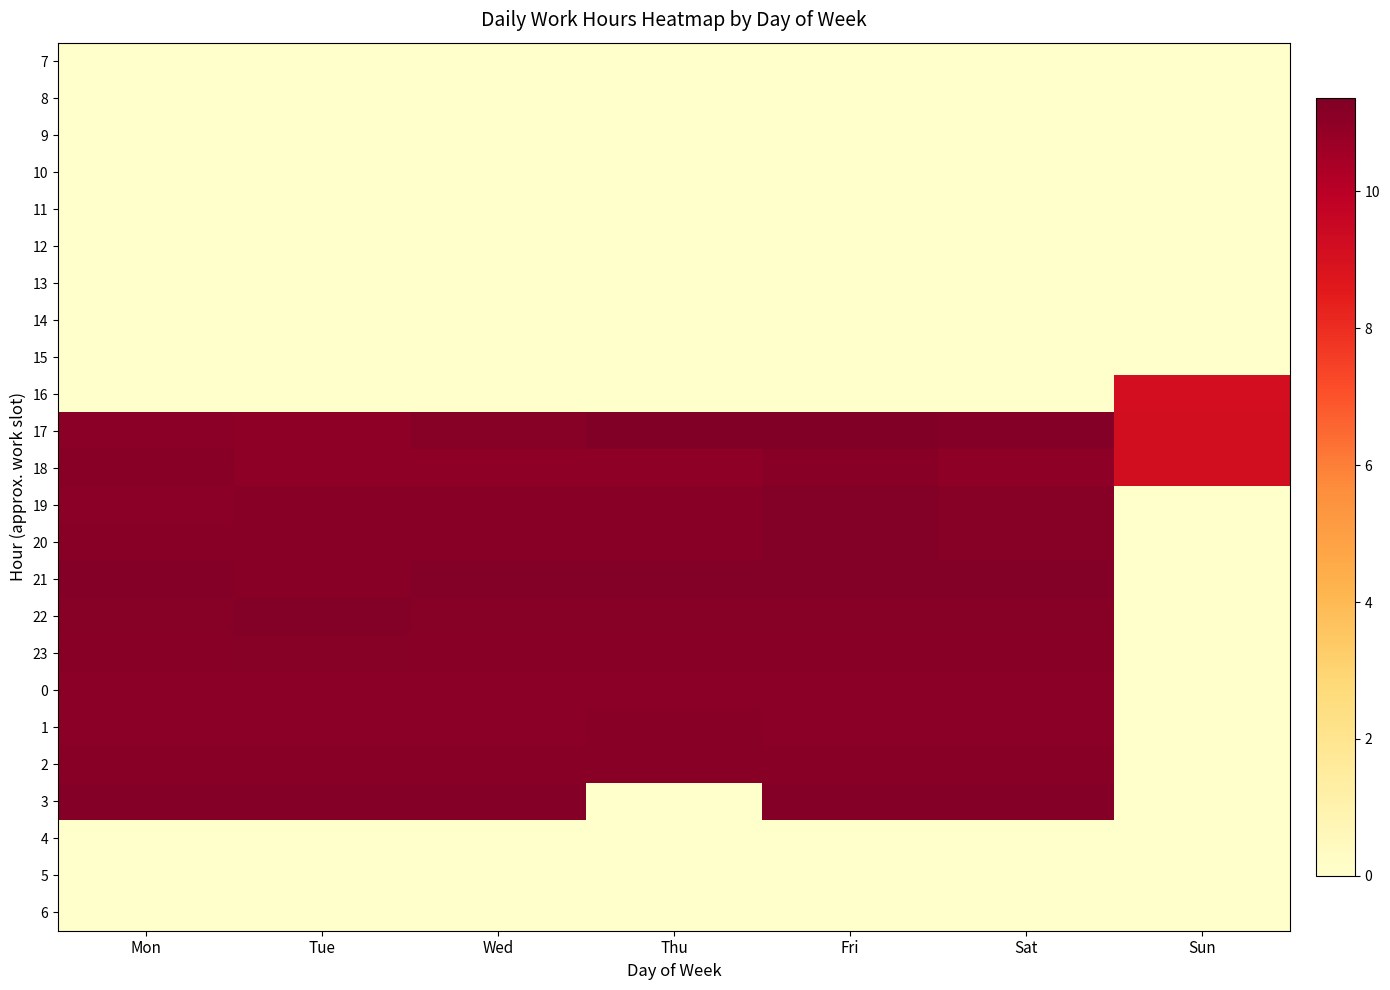

How many series are shown in this chart?

24